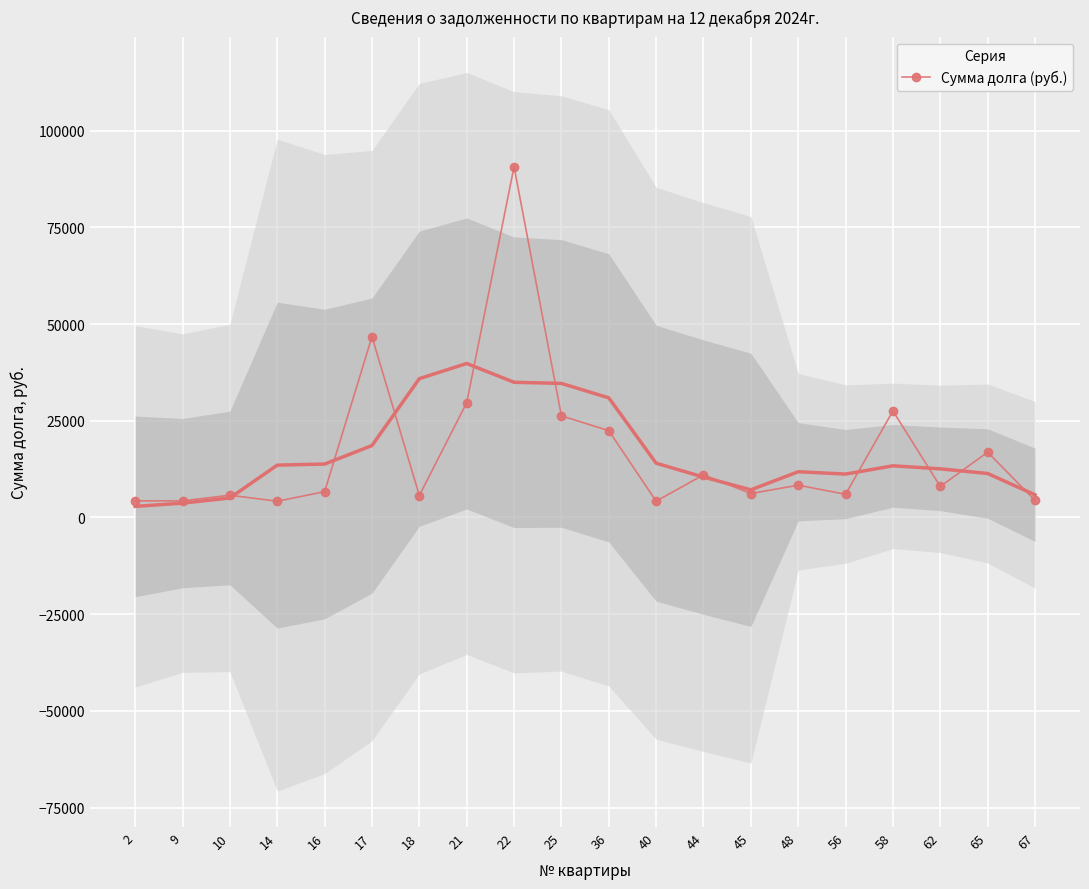

How many data points are less than 8019?

10